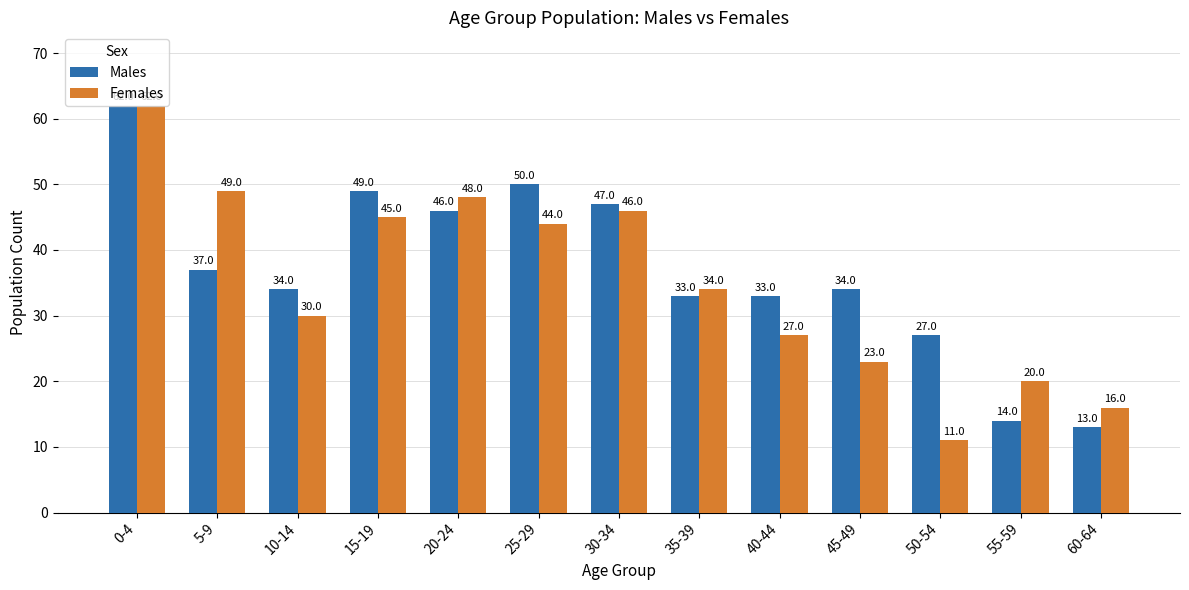

Between 20-24 and 60-64, which series saw the biggest shift?

Males